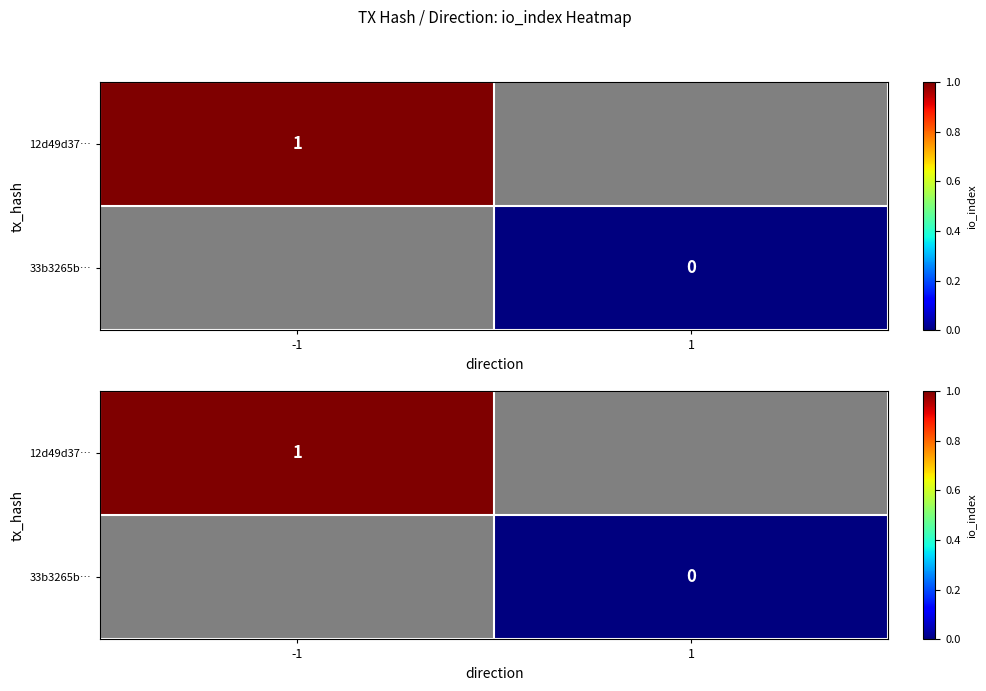

Which label corresponds to the largest value in the chart?

-1